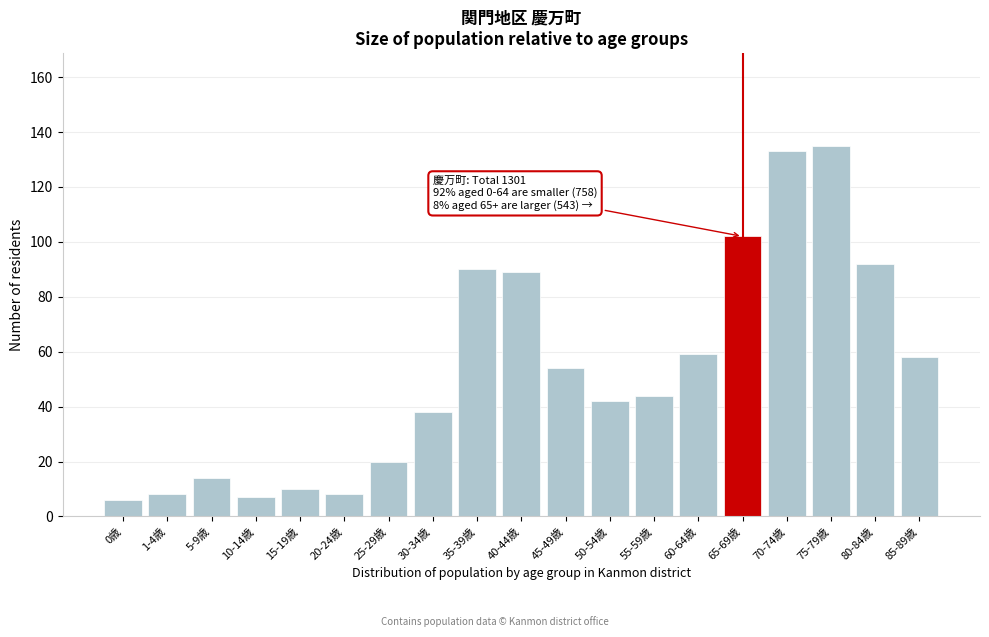

Reading left to right, what are all the values shown in this chart?

0歳=6	1-4歳=8	5-9歳=14	10-14歳=7	15-19歳=10	20-24歳=8	25-29歳=20	30-34歳=38	35-39歳=90	40-44歳=89	45-49歳=54	50-54歳=42	55-59歳=44	60-64歳=59	65-69歳=102	70-74歳=133	75-79歳=135	80-84歳=92	85-89歳=58